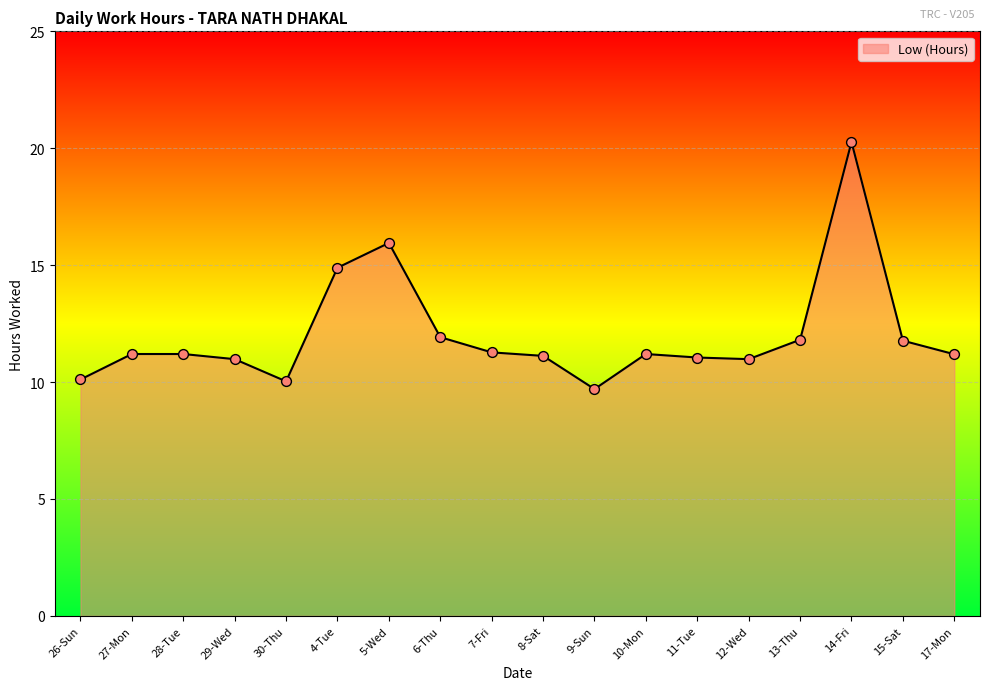

Between 14-Fri and 15-Sat, which is larger?

14-Fri